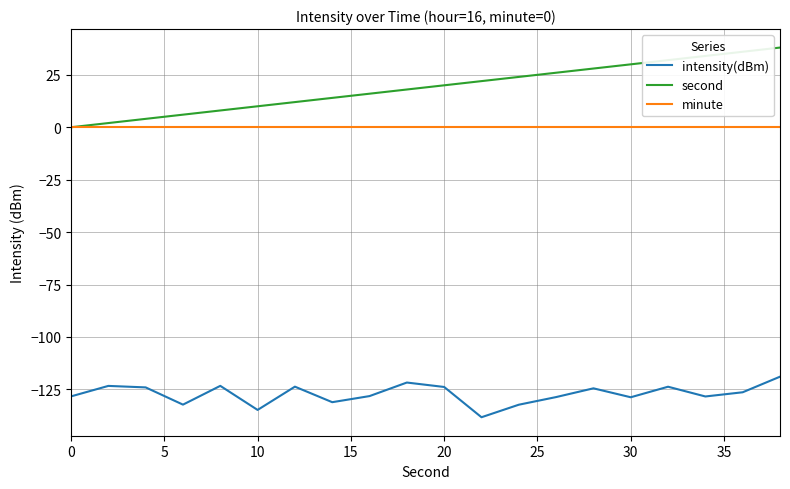

Which series has the largest range (max minus min)?

second